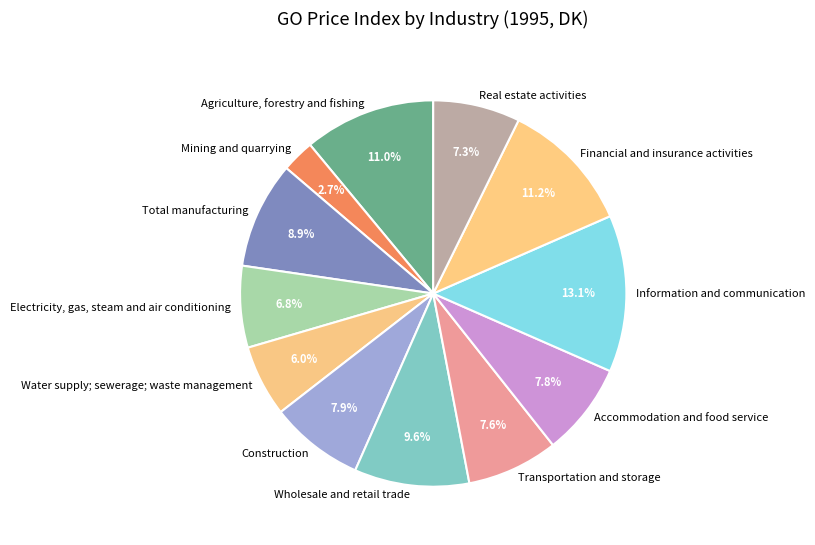

Between Construction and Financial and insurance activities, which is larger?

Financial and insurance activities